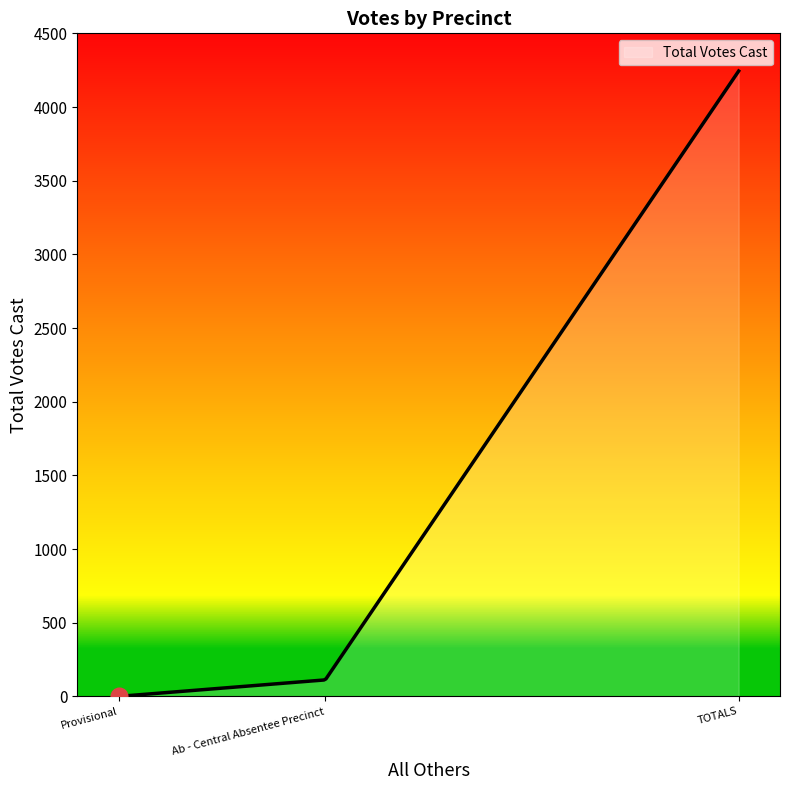

What is the greatest value displayed?

4244.0